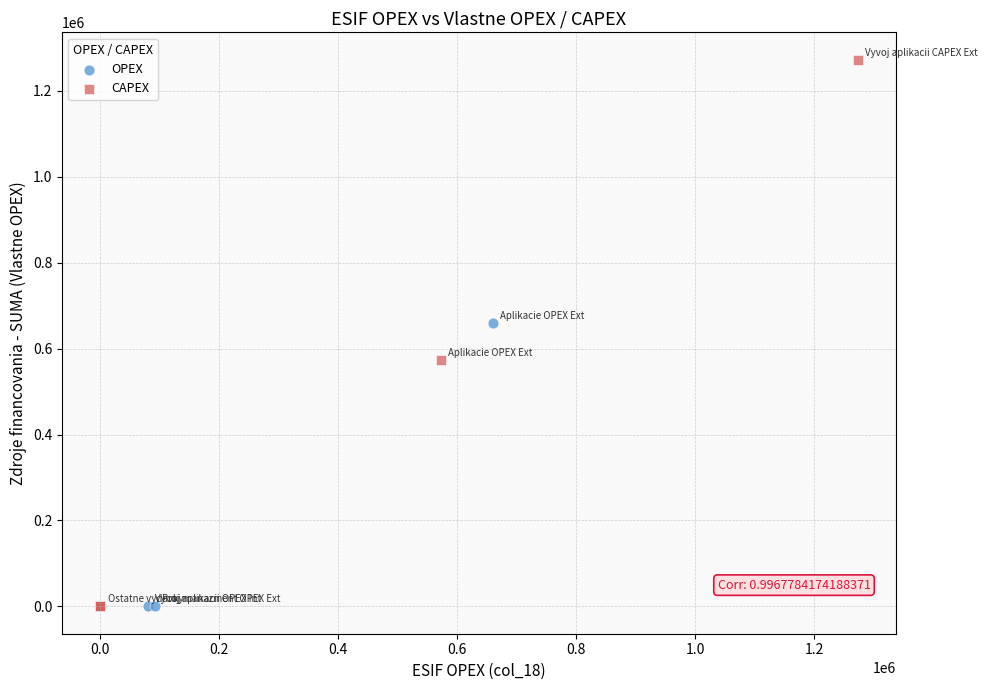

Which series reaches the maximum Y coordinate?

CAPEX